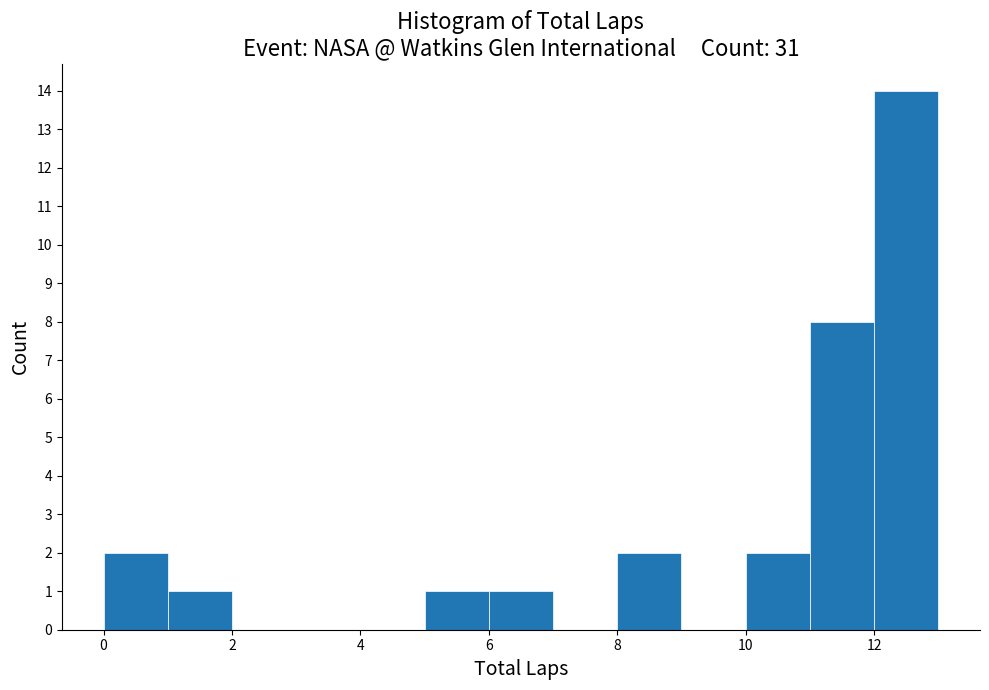

Over which range of the x-axis is the bar tallest?

12 to 13